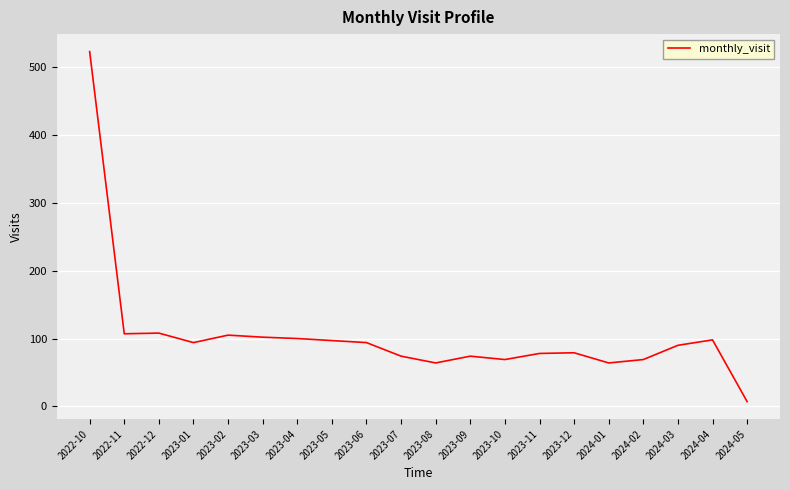

What value does the data have at 2024-04, to the nearest 50?

100